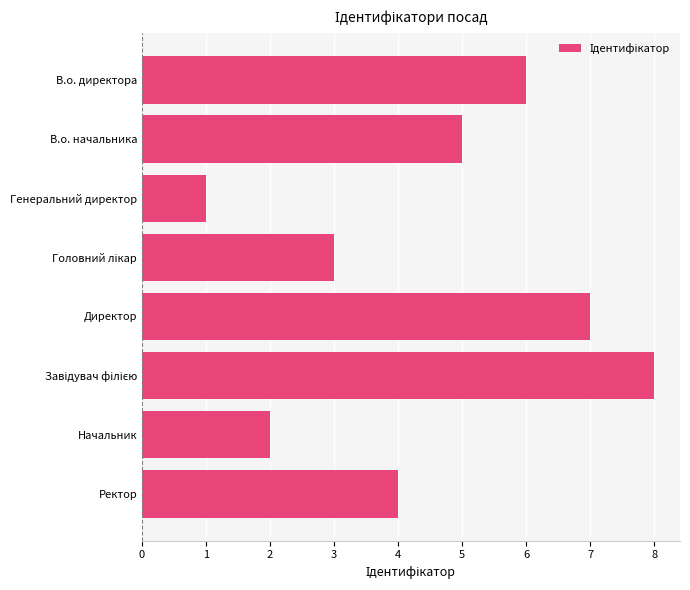

What is the approximate value at В.о. начальника?

5